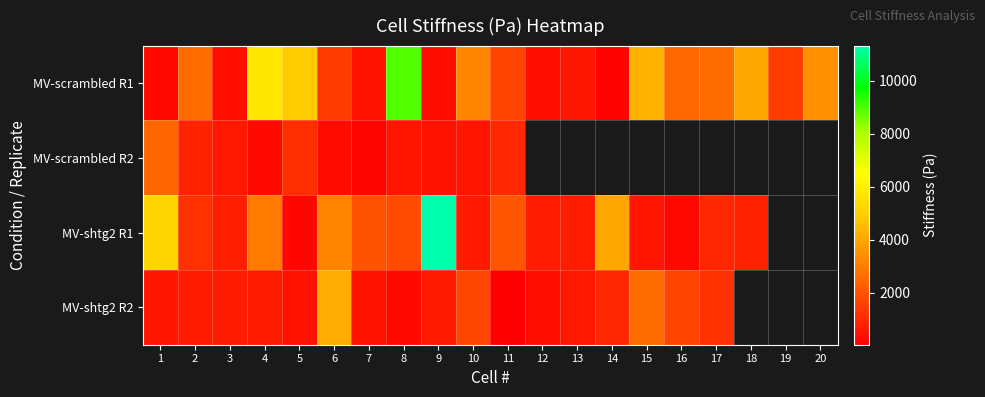

At which label is MV-scrambled R2 closest to 1320?

5